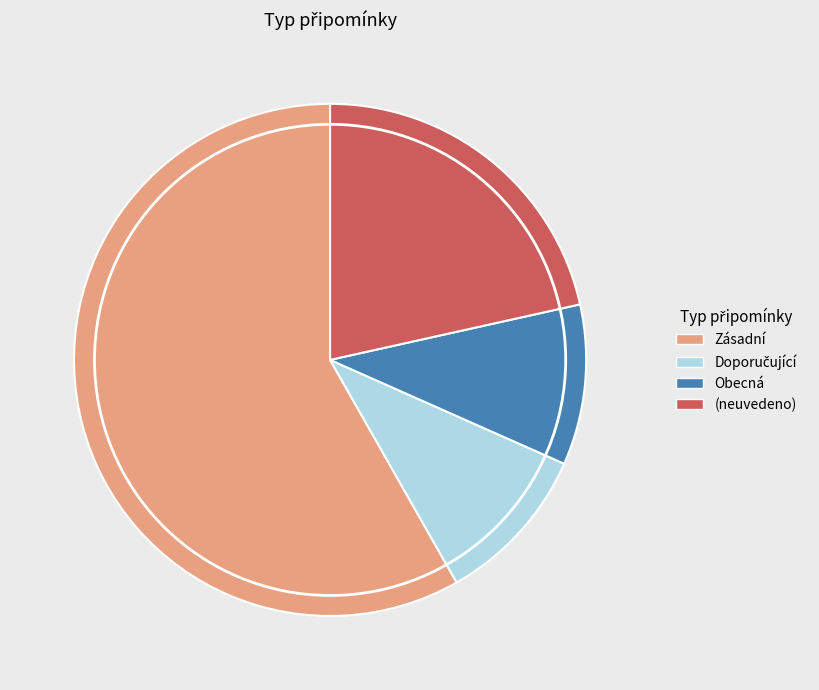

Combined, do Obecná and (neuvedeno) account for over 50%?

No